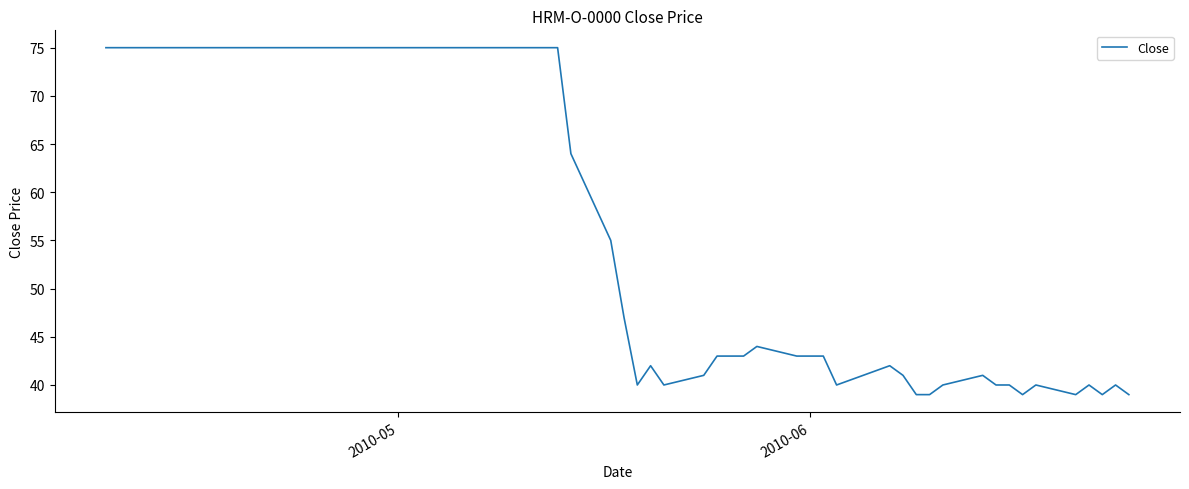

What is the difference between the maximum and minimum values?

36